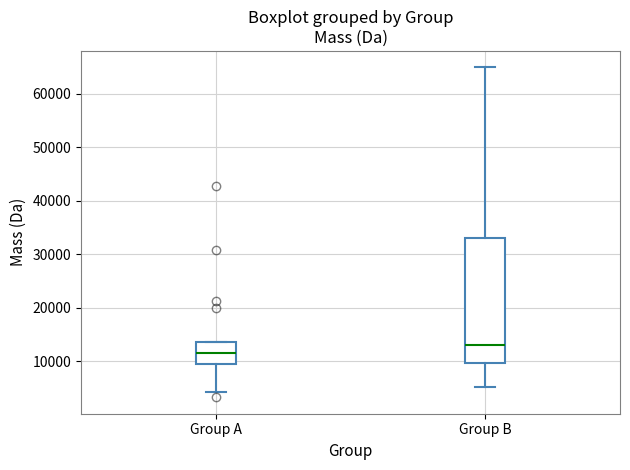

Reading left to right, read every box against the y-axis: the position of its median line, the range the box covers, and the ends of its whiskers. The values are not printed on the chart, so give them approximately, as read against the axis.

Group A: median 11000, box 10000 to 14000, whiskers 4000 to 14000
Group B: median 13000, box 10000 to 33000, whiskers 5000 to 65000